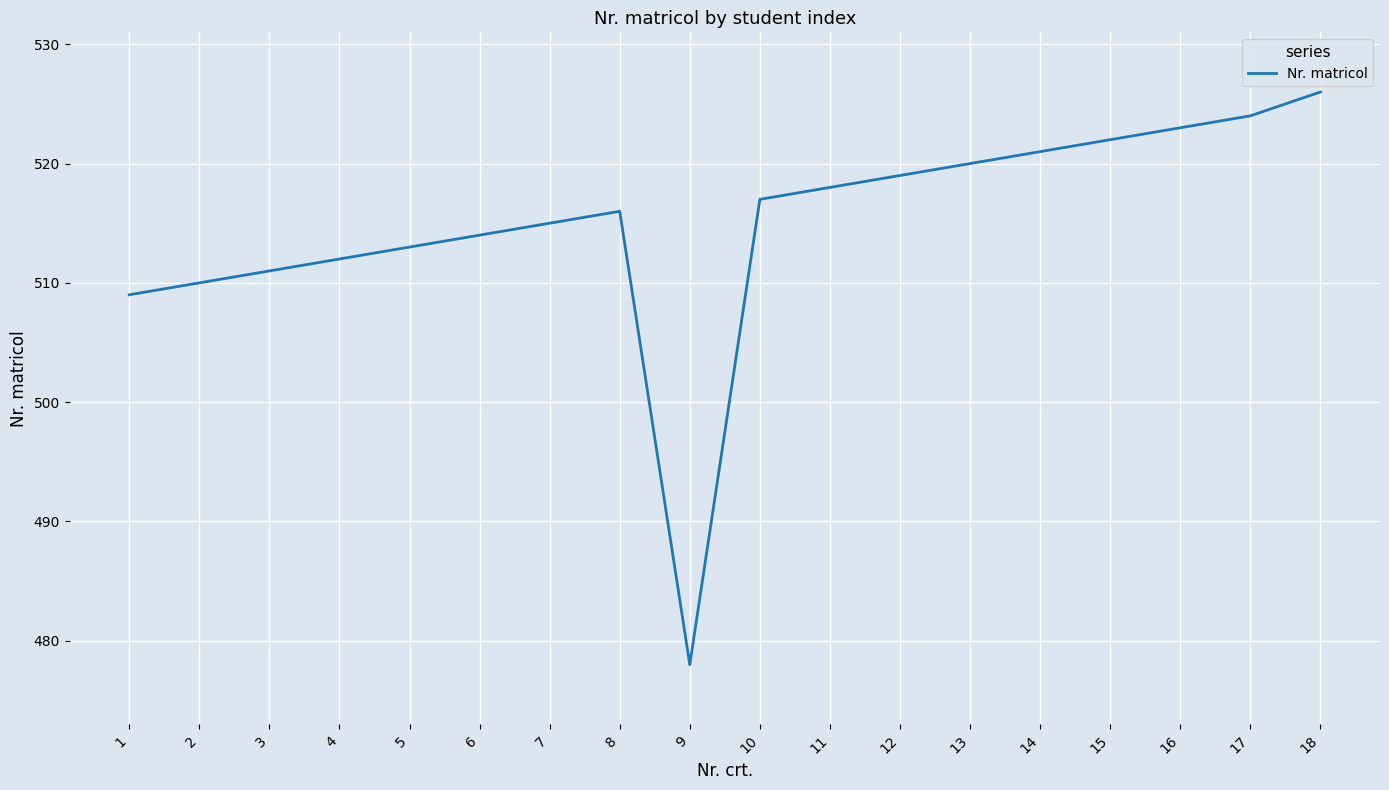

Count the number of data series in this chart.

1